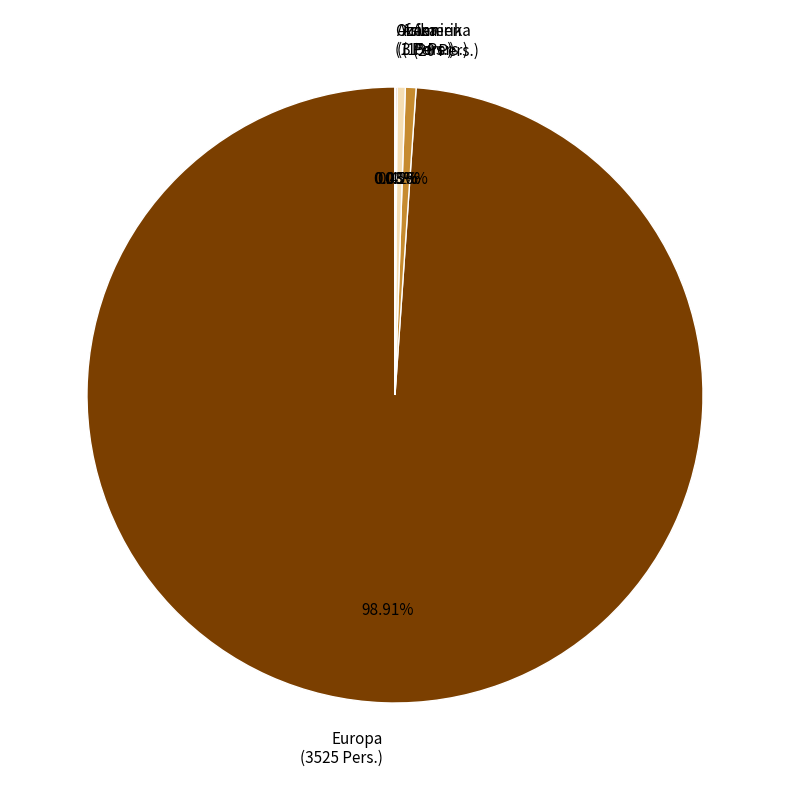

What is the largest slice in the pie chart?

Europa